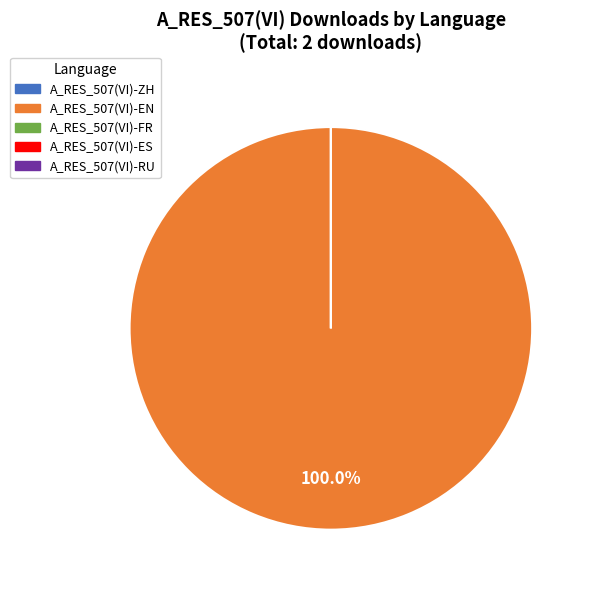

Which category has the biggest portion of the pie?

EN